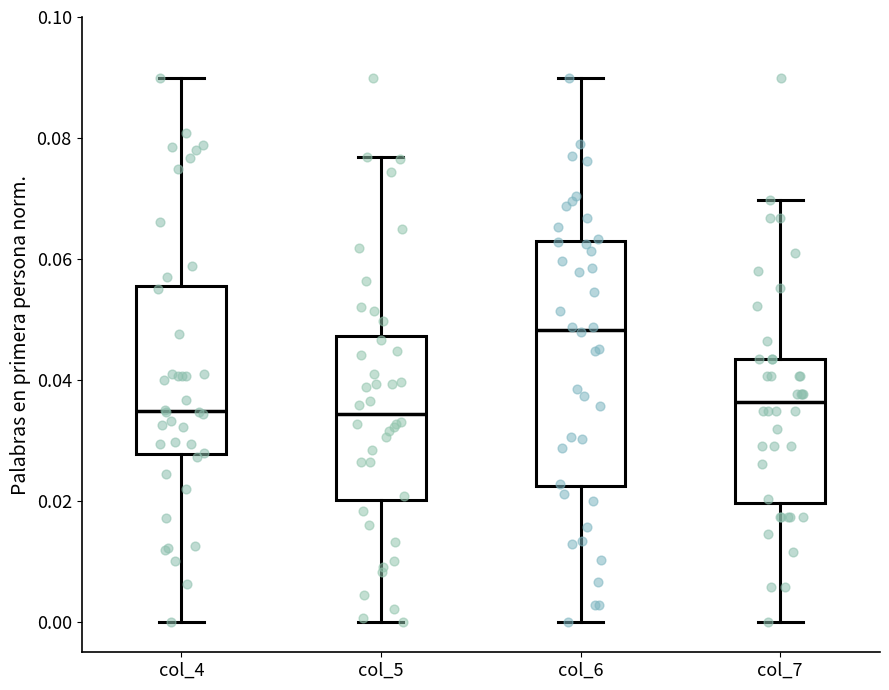

Reading left to right, transcribe this box plot: for each box, give where its median line is, the range the box spans, and where its two whiskers end, as read against the y-axis. The values are not printed on the chart, so give them approximately, as read against the axis.

col_4: median 0.034, box 0.028 to 0.056, whiskers 0.000 to 0.090
col_5: median 0.034, box 0.020 to 0.048, whiskers 0.000 to 0.076
col_6: median 0.048, box 0.022 to 0.062, whiskers 0.000 to 0.090
col_7: median 0.036, box 0.020 to 0.044, whiskers 0.000 to 0.070